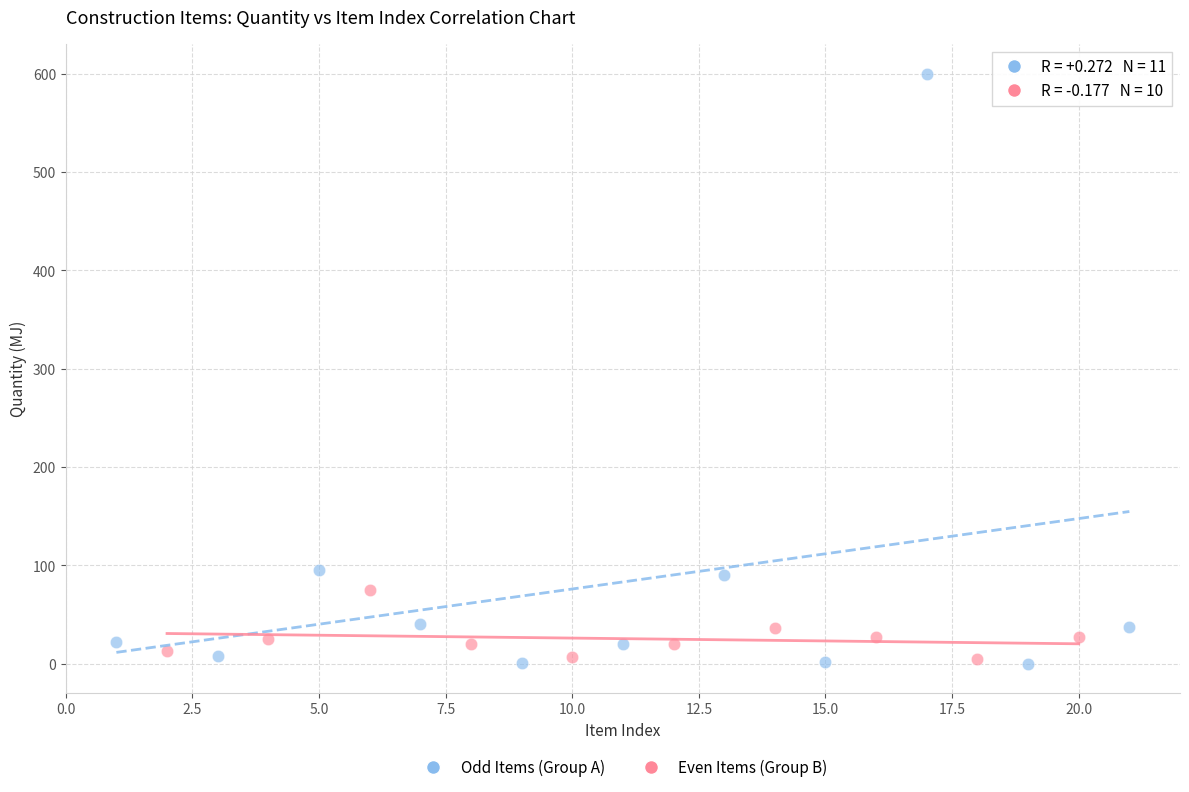

What are all the series names shown in the legend?

Odd Items (Group A), Even Items (Group B)